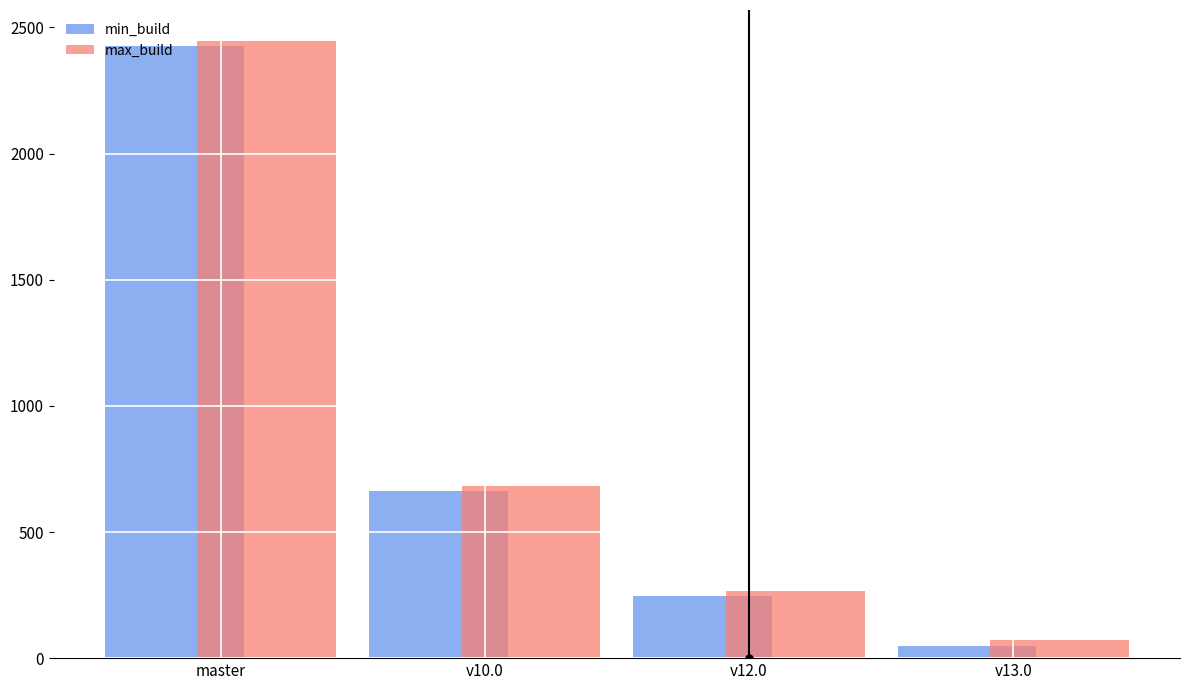

Reading right to left, extract all data points from this chart.

min_build: v13.0=50	v12.0=245	v10.0=661	master=2426
max_build: v13.0=70	v12.0=265	v10.0=681	master=2447